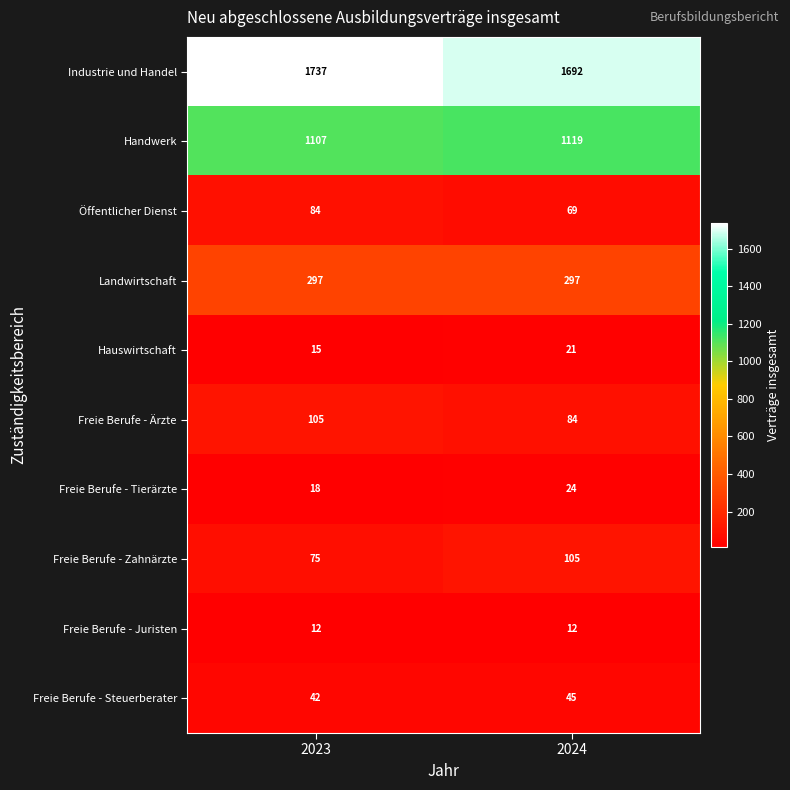

What is the lowest value of the Öffentlicher Dienst series?

69